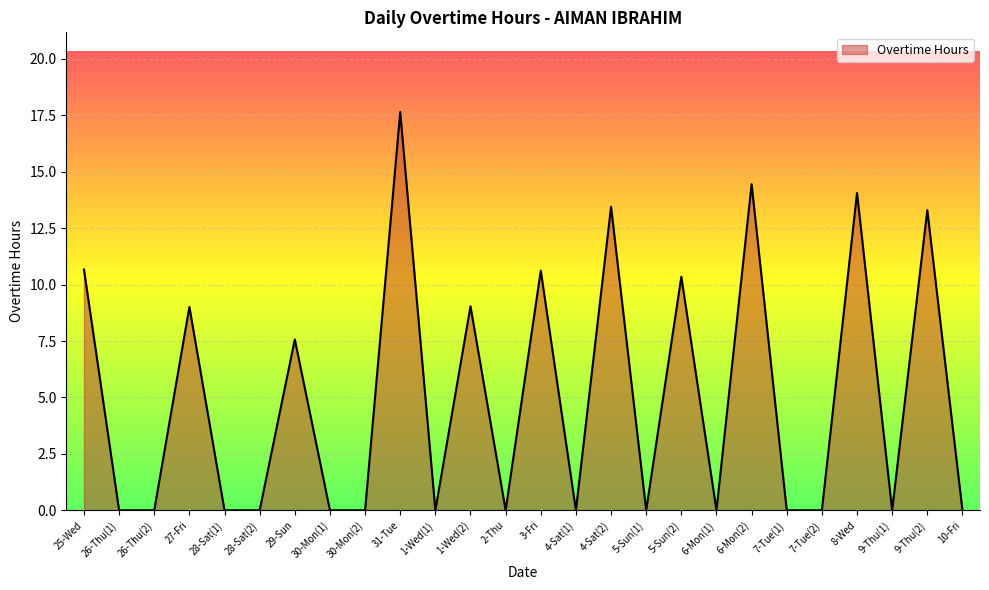

Where is the data nearest to the value 8?

29-Sun